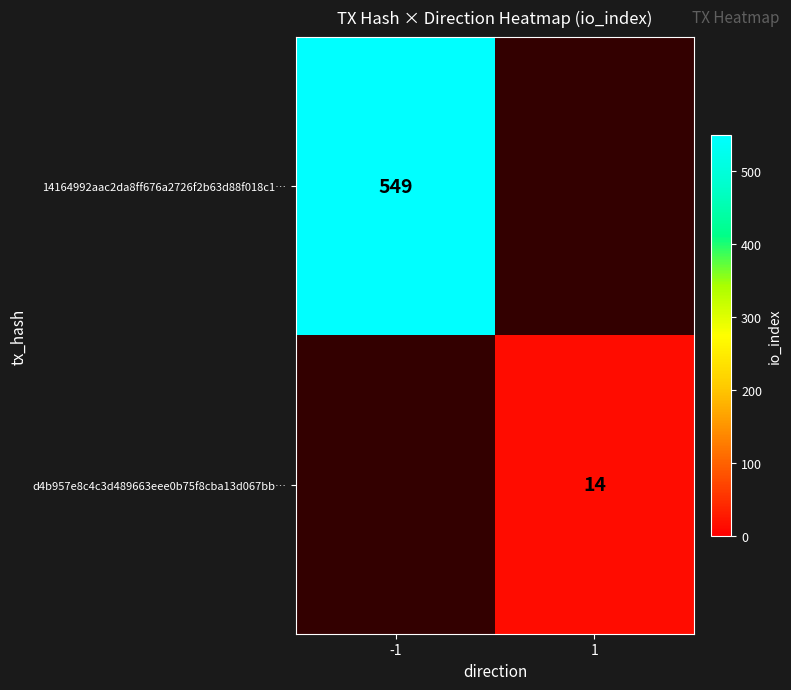

Is the value of d4b957e8c4c3d489663eee0b75f8cba13d067bb… at 1 greater than the value of 14164992aac2da8ff676a2726f2b63d88f018c1… at -1?

No